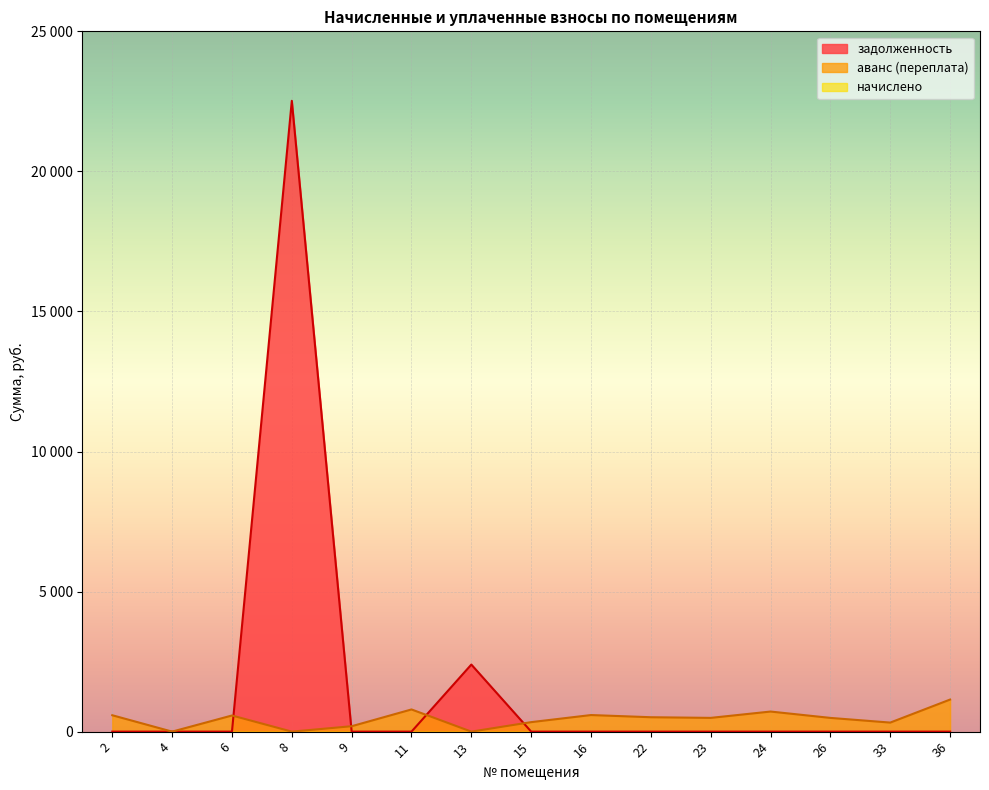

Which series has the largest total across all categories?

задолженность